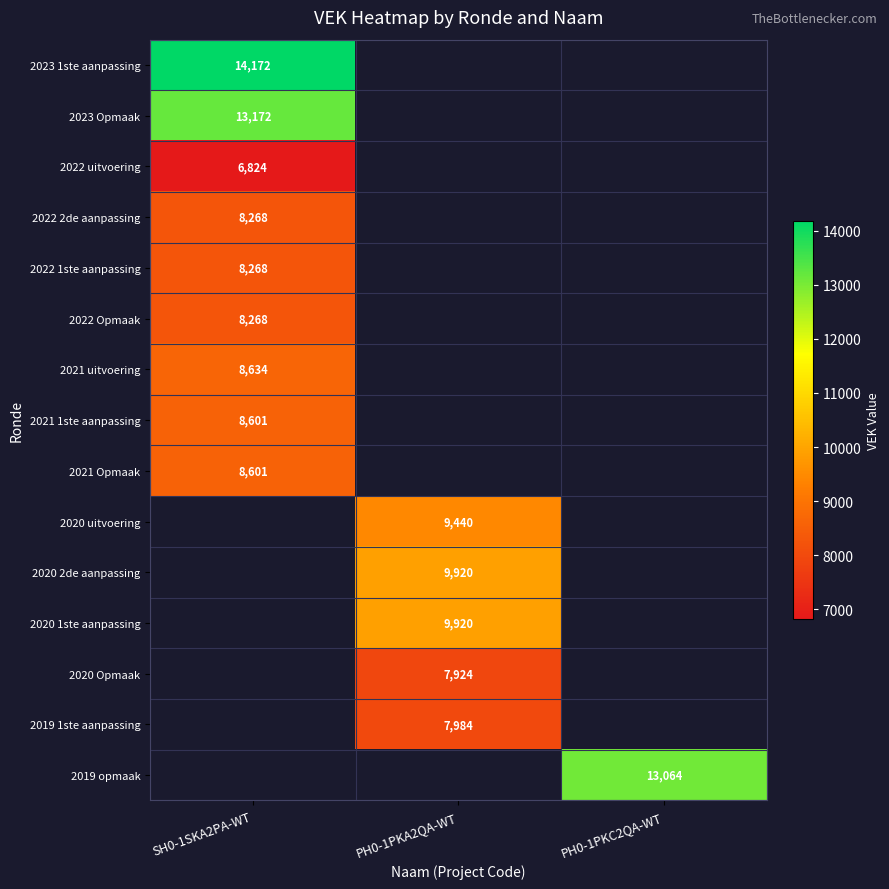

True or false: 2023 Opmaak has a value of 13172 at SH0-1SKA2PA-WT.

True